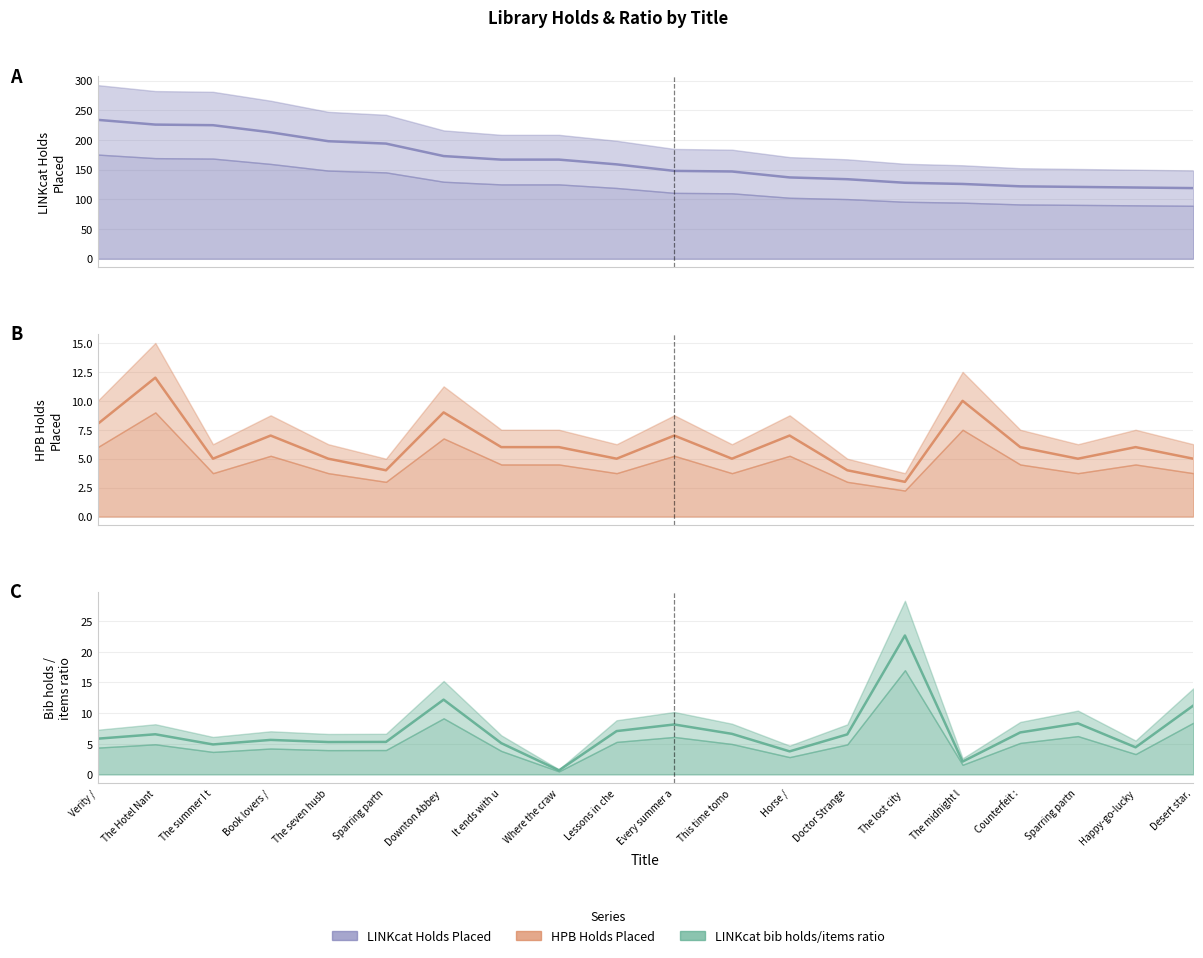

What is the minimum value shown in the chart?

0.7